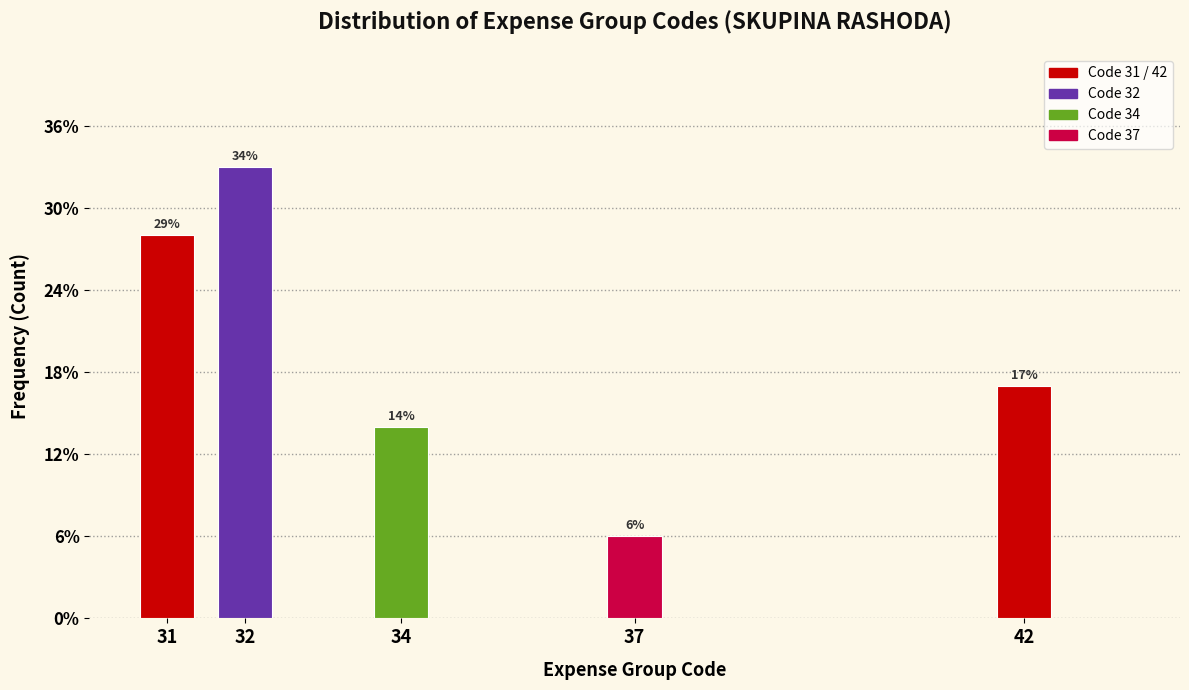

Which range on the x-axis has the tallest bar?

31.5 to 32.5